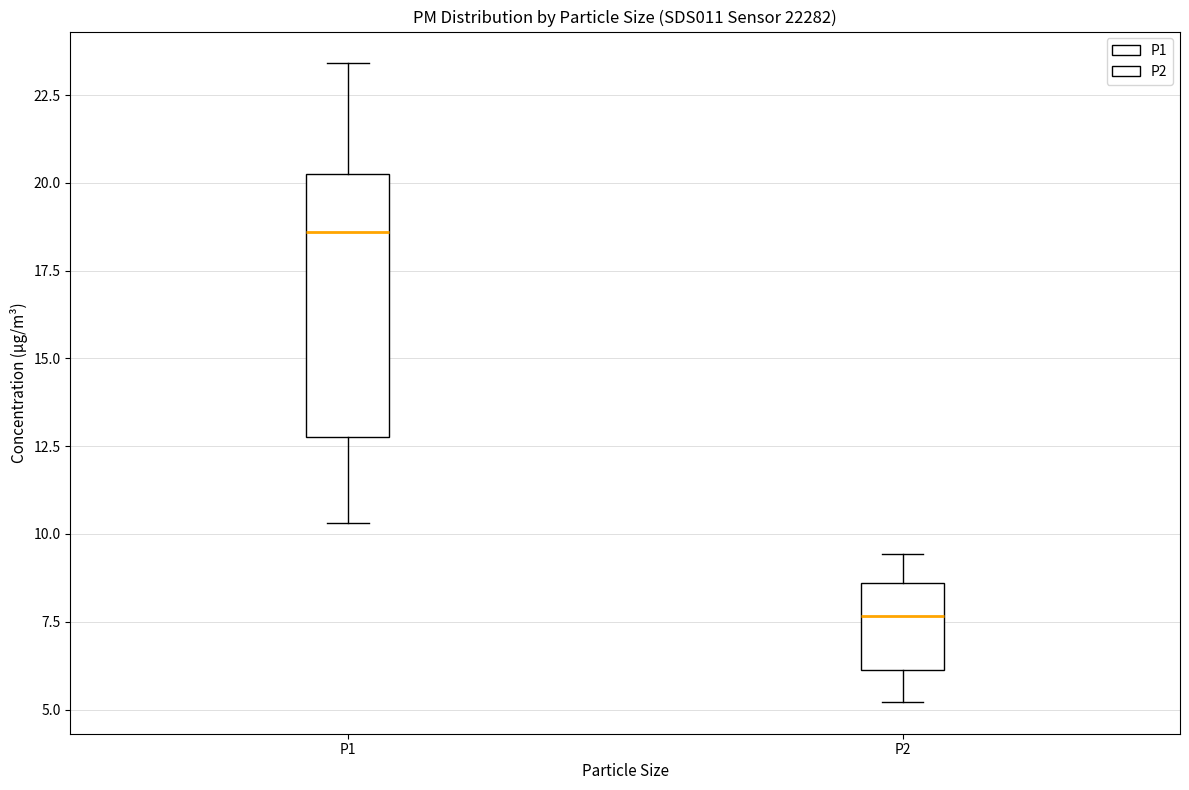

Where does the upper whisker of the box for P2 end on the y-axis? The values are not printed on the chart, so give them approximately, as read against the axis.

9.5